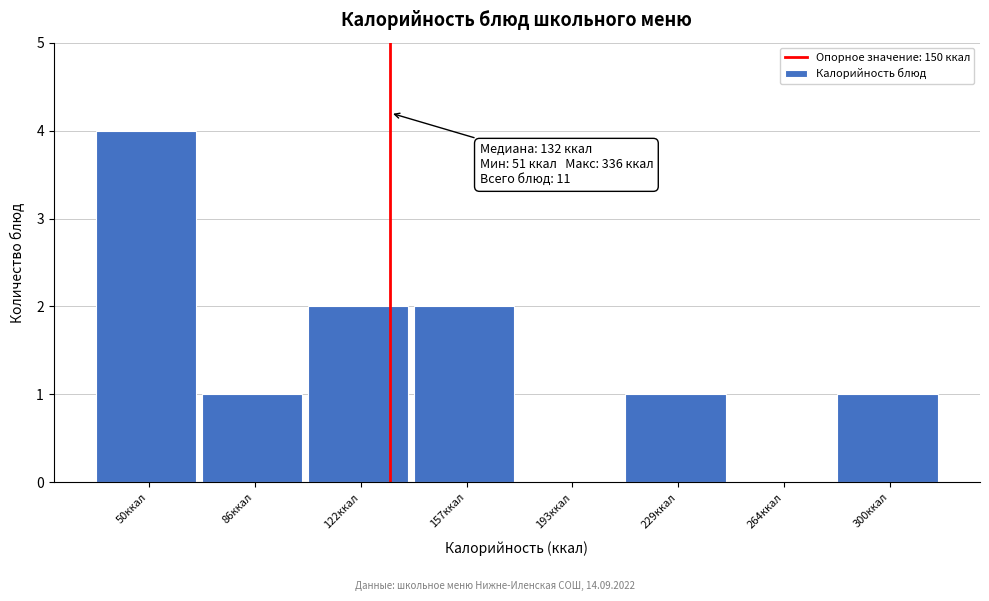

Reading left to right, transcribe all the data shown in this chart.

50ккал=4	86ккал=1	122ккал=2	157ккал=2	193ккал=0	229ккал=1	264ккал=0	300ккал=1